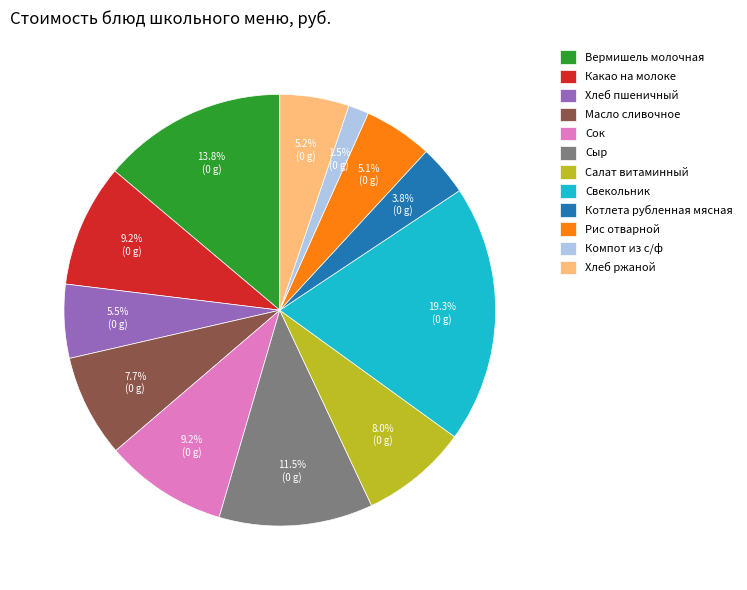

What is the ratio of the value at Хлеб ржаной to the value at Рис отварной?

1.0